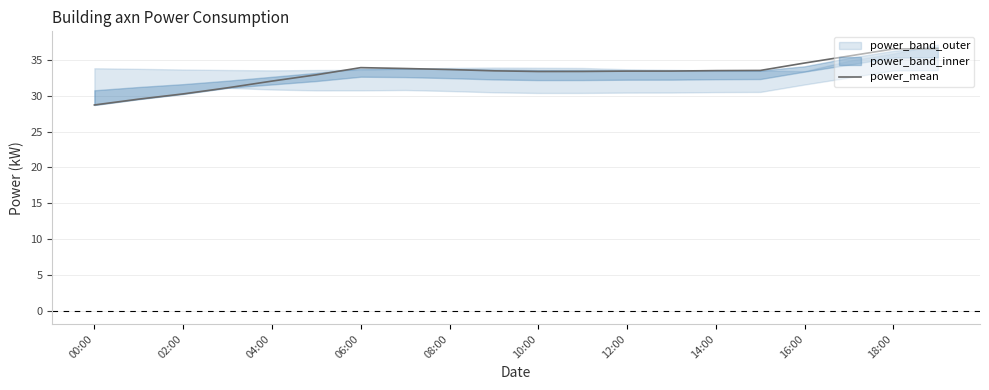

True or false: power_mean has a value of 21.3 at 12:00.

False